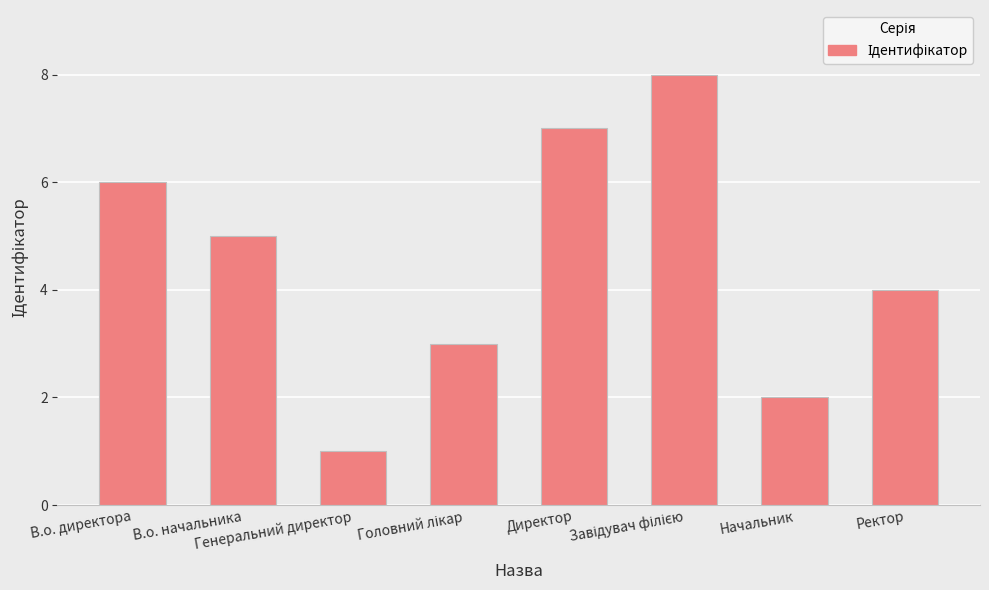

What is the minimum value shown in the chart?

1